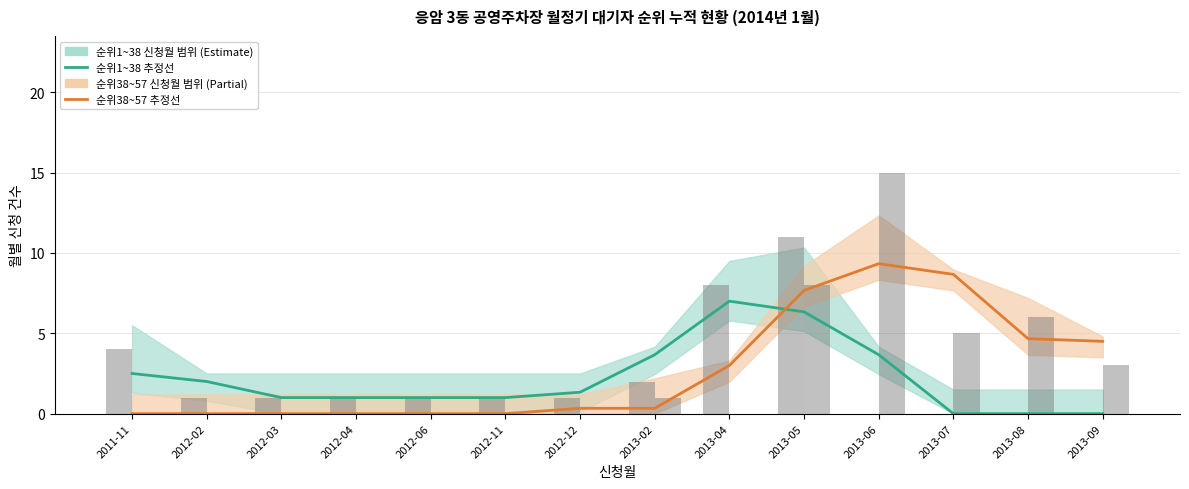

Which series has the largest range (max minus min)?

순위38~57 월별 신청수